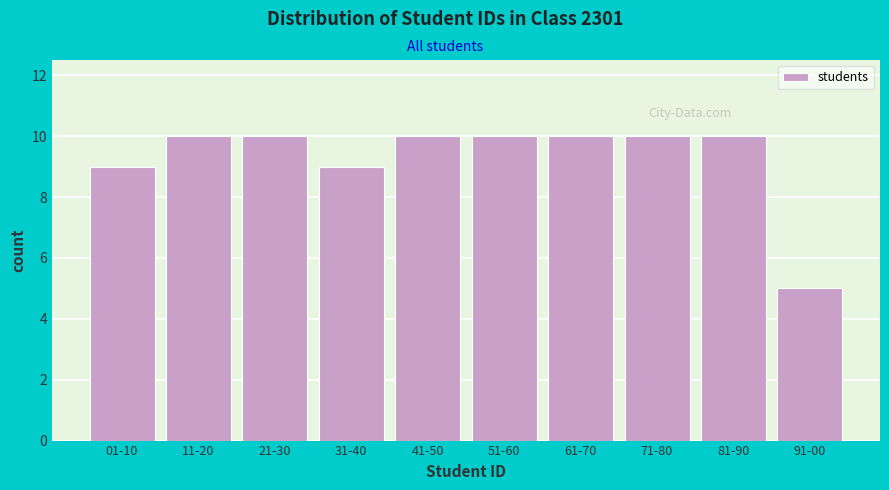

Reading left to right, what are all the values shown in this chart?

01-10=9	11-20=10	21-30=10	31-40=9	41-50=10	51-60=10	61-70=10	71-80=10	81-90=10	91-00=5